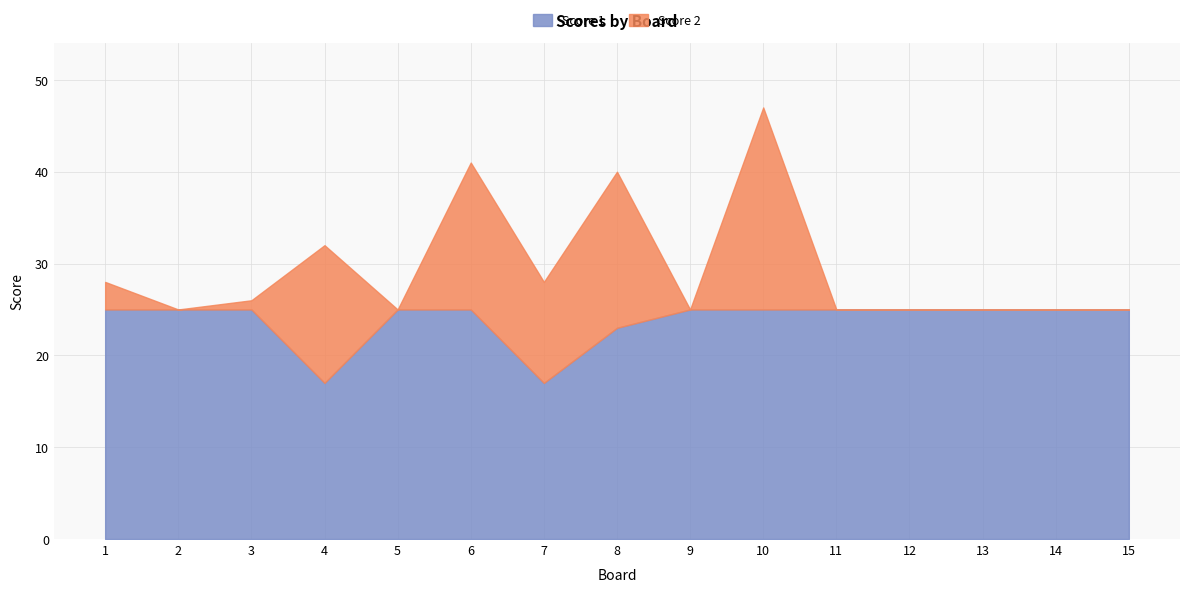

List the labels in order of value, largest first.

1, 2, 3, 5, 6, 9, 10, 11, 12, 13, 14, 15, 8, 4, 7